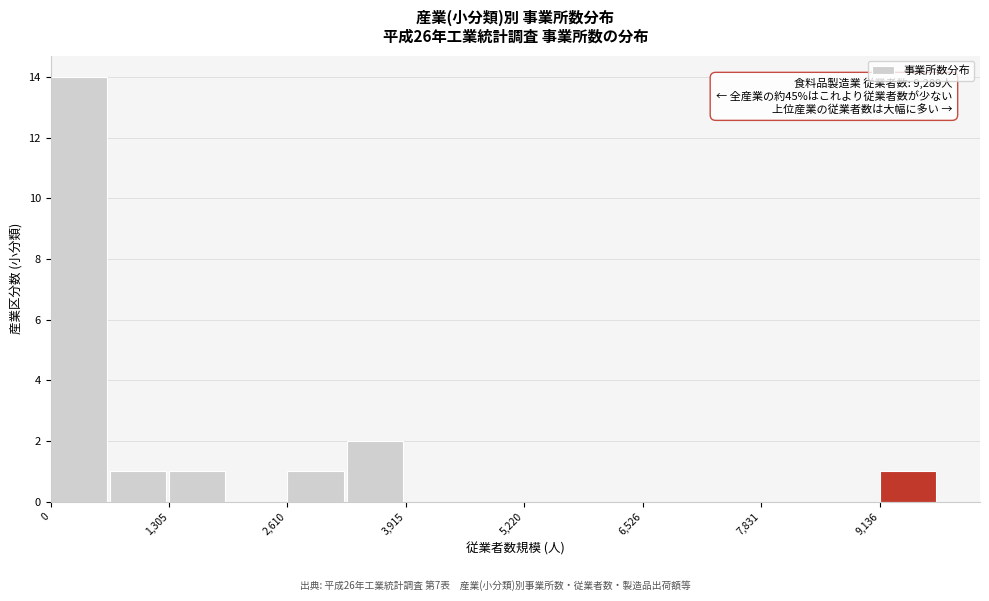

Around what value on the x-axis is the tallest bar? Give the approximate position of its centre, as read against the axis.

400